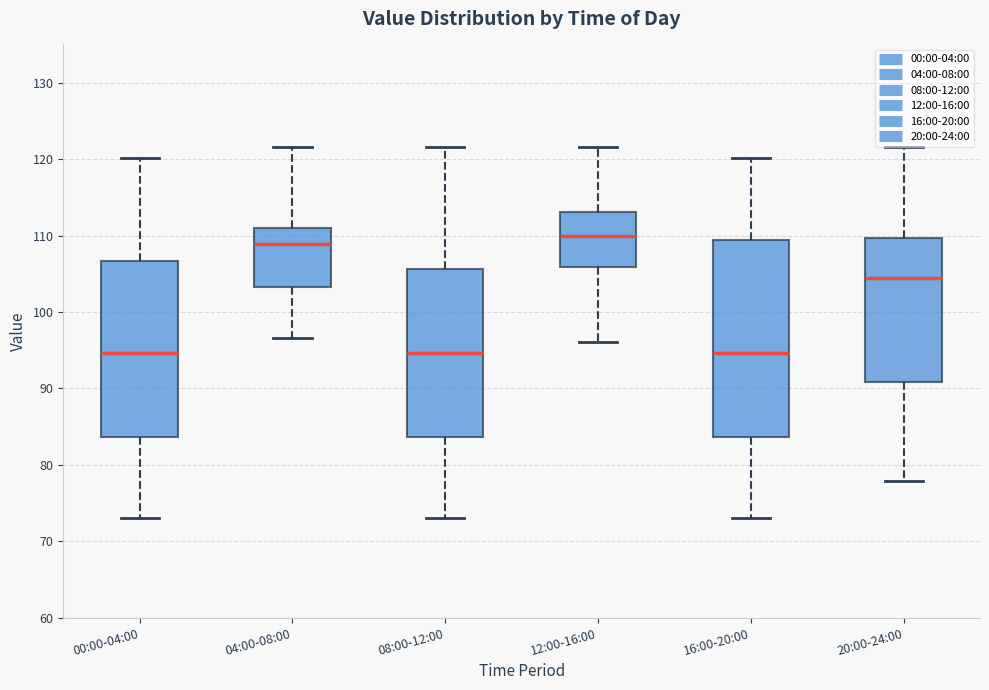

Which box's median line is the highest?

12:00-16:00